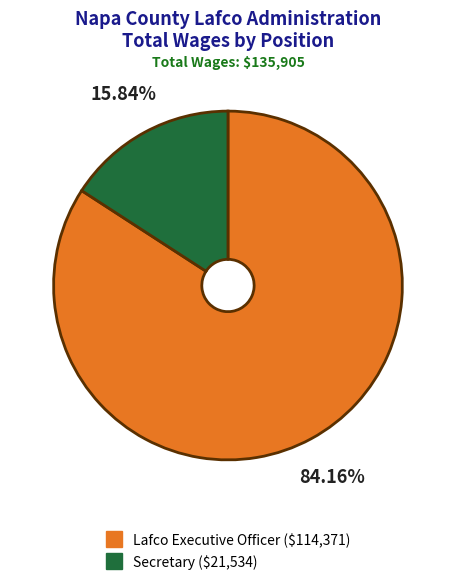

To the nearest percent, what percentage of the pie is Secretary?

16%